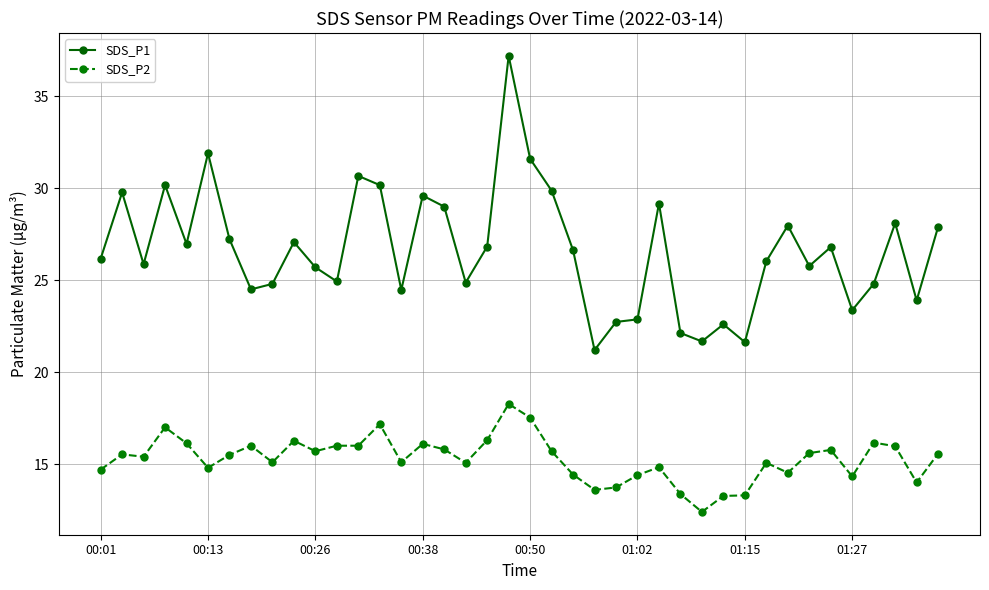

True or false: SDS_P2 has more than 1 points higher than both neighbors.

True